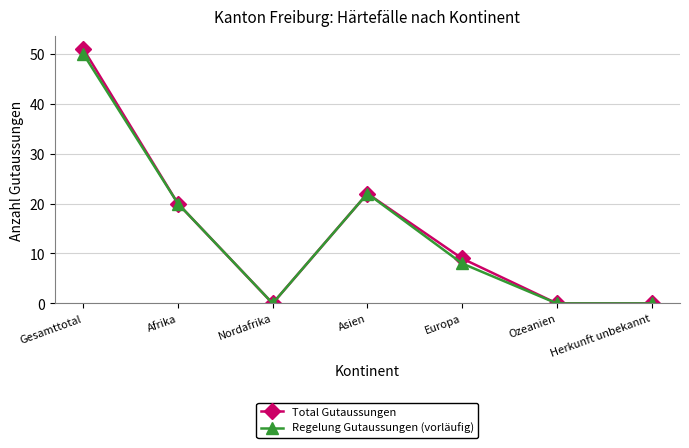

Reading right to left, list all the values displayed in this chart.

Total Gutaussungen: 0	0	9	22	0	20	51
Regelung Gutaussungen (vorläufig): 0	0	8	22	0	20	50